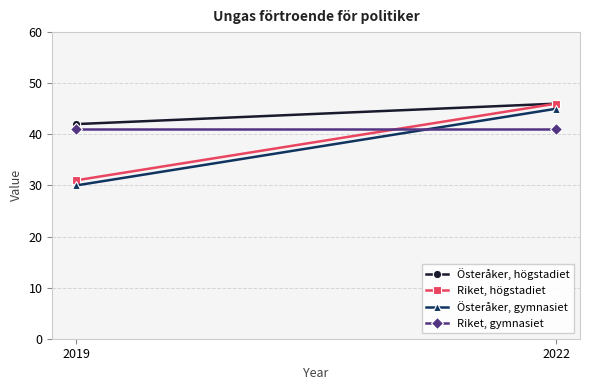

Reading right to left, list all the values displayed in this chart.

Österåker, högstadiet: 46	42
Riket, högstadiet: 46	31
Österåker, gymnasiet: 45	30
Riket, gymnasiet: 41	41